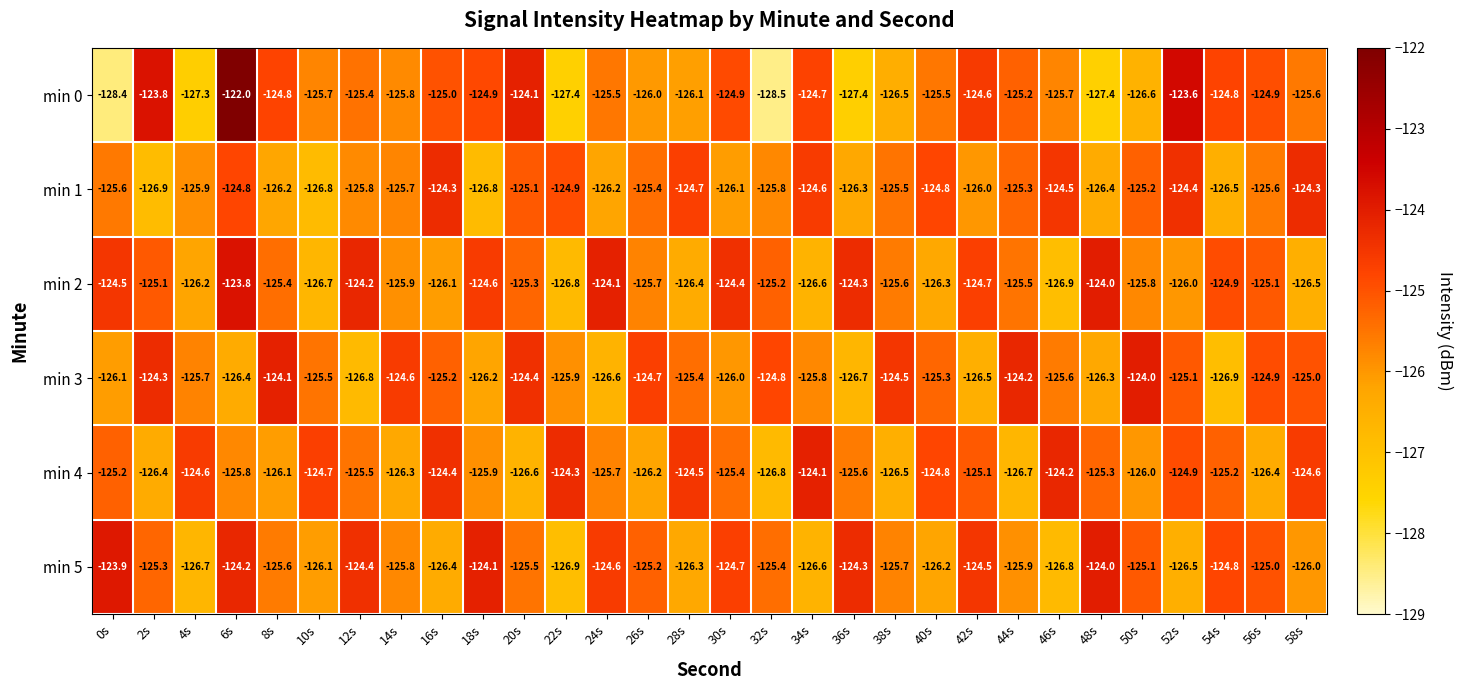

Which series has the widest spread of values?

min 0